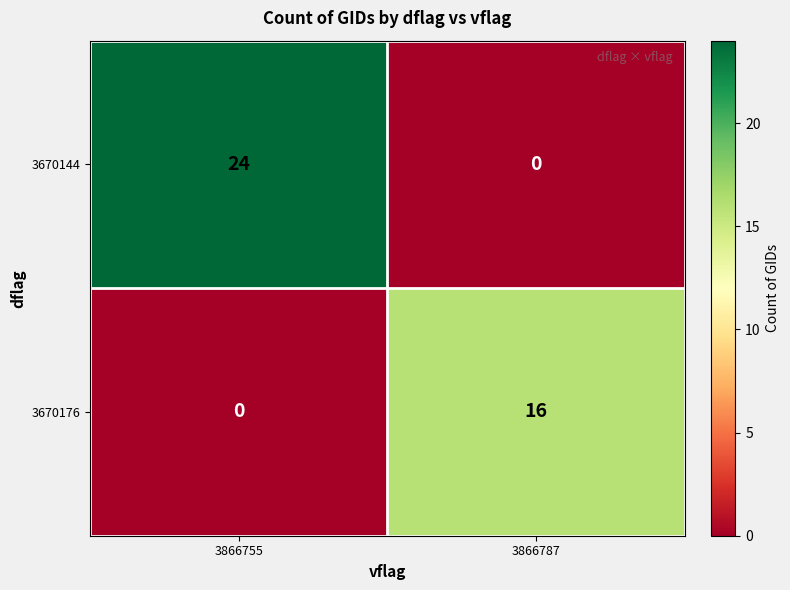

What is the average value of the 3670176 series?

8